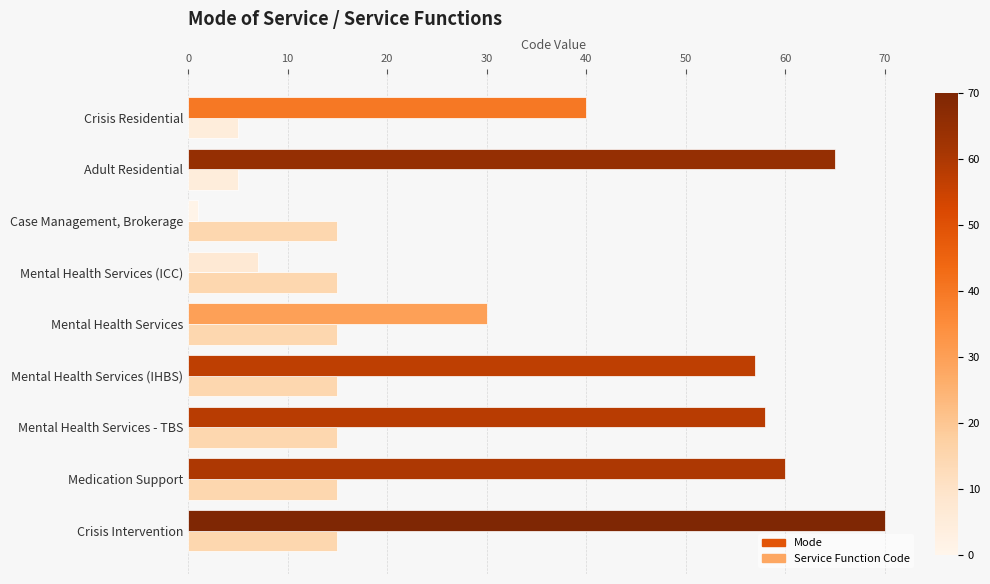

Which series changed the most between Adult Residential and Case Management, Brokerage?

Service Function Code